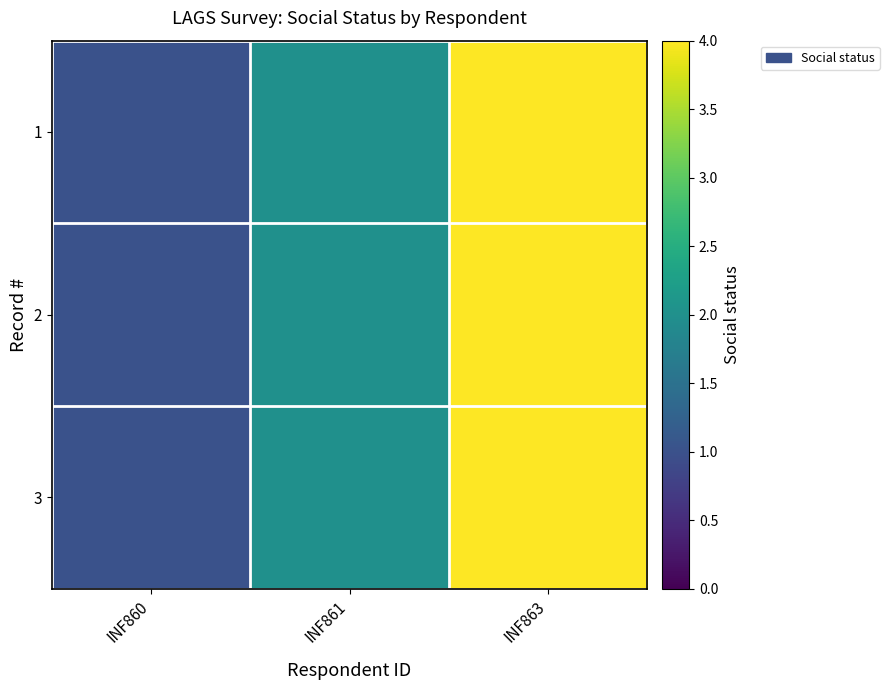

How many series are shown in this chart?

3